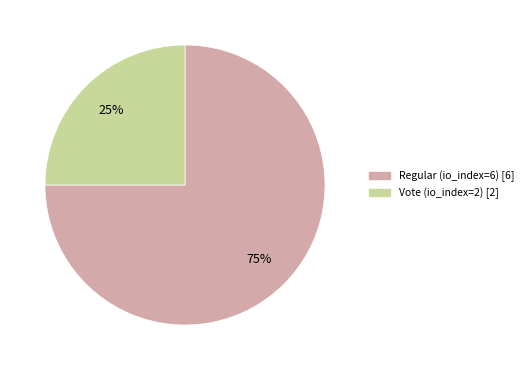

How many slices are in this pie chart?

2